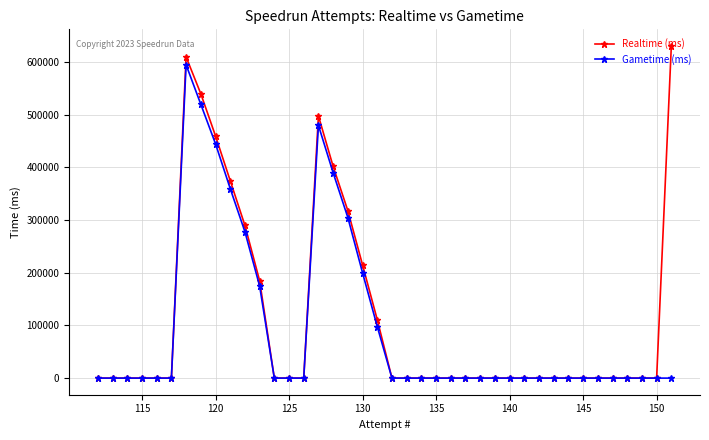

What is the greatest value displayed?

630816